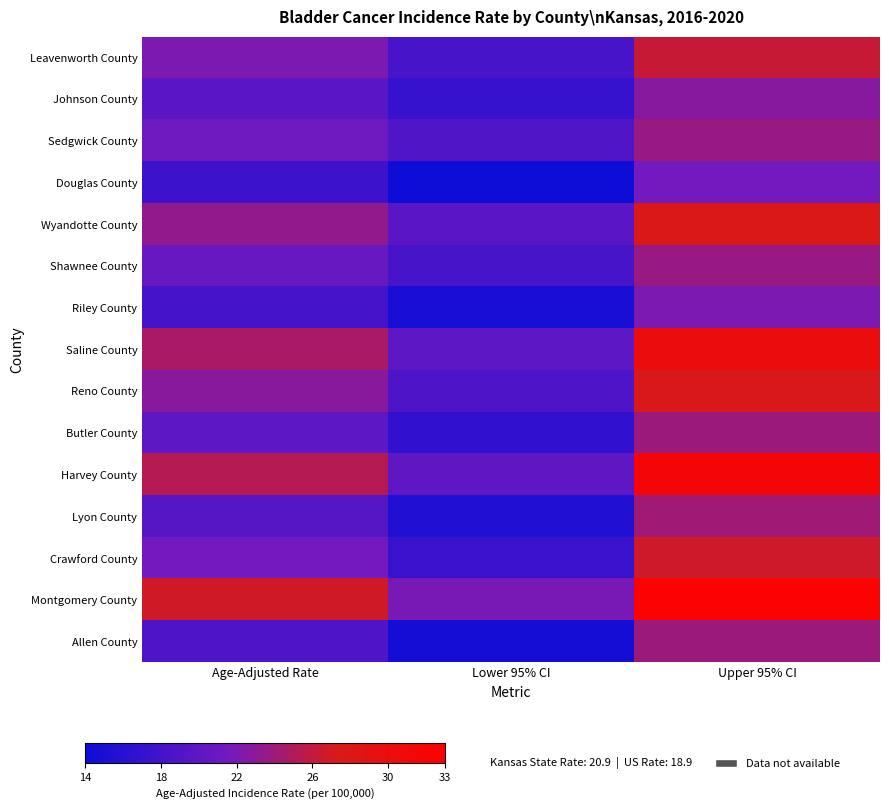

Which category has the highest value across all series?

Upper 95% CI